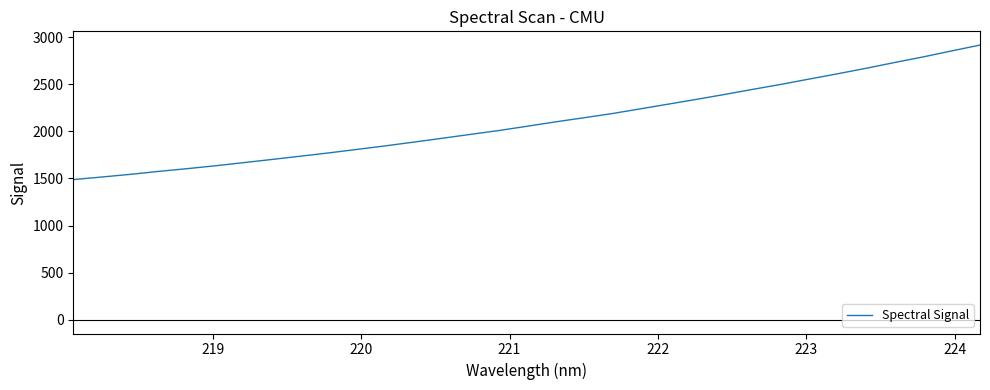

What is the smallest value displayed?

1487.5